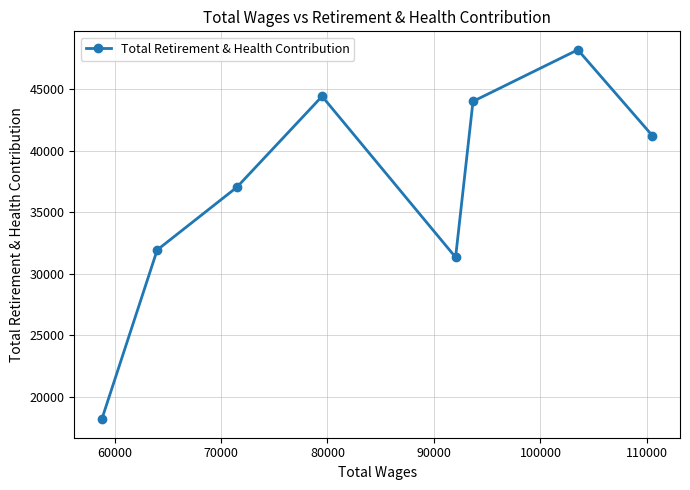

How many data points are less than 41210?

4